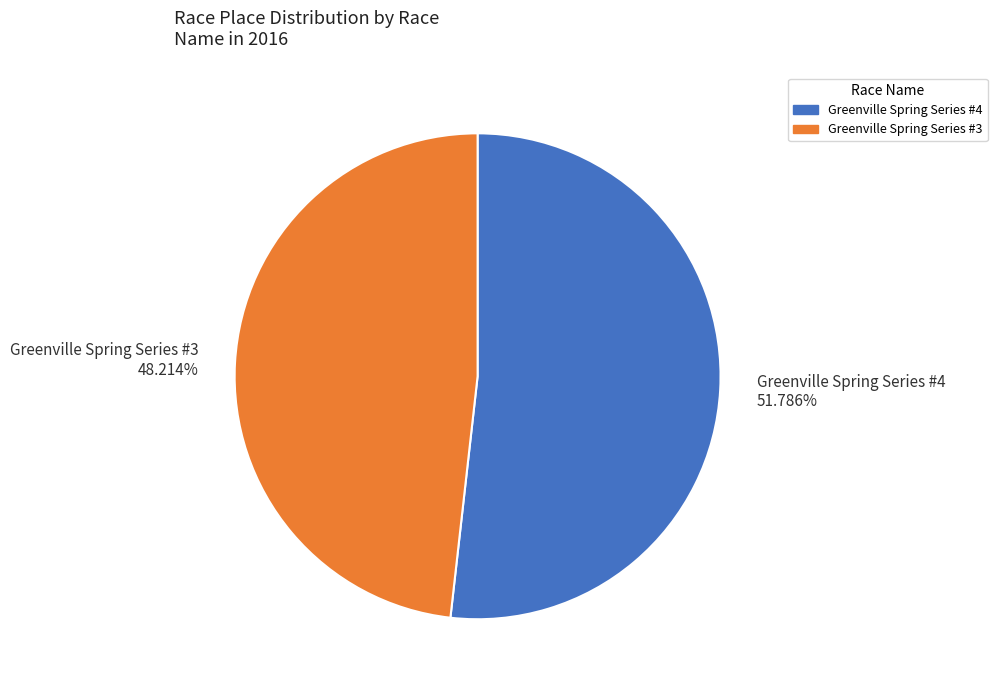

Rank the categories by value from lowest to highest.

Greenville Spring Series #3, Greenville Spring Series #4